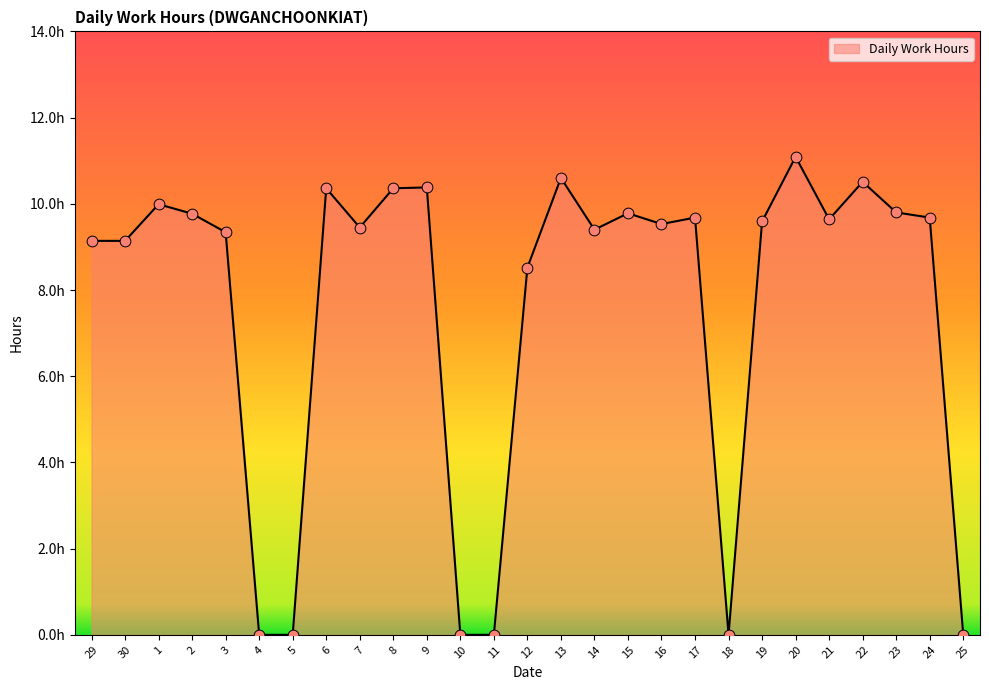

Does the chart have visible grid lines?

No